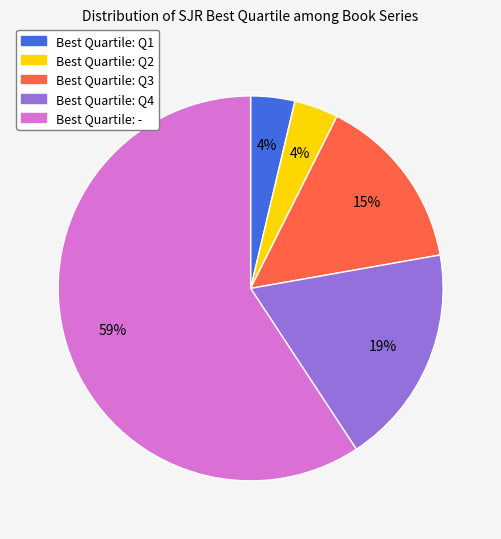

How many segments does this pie chart have?

5